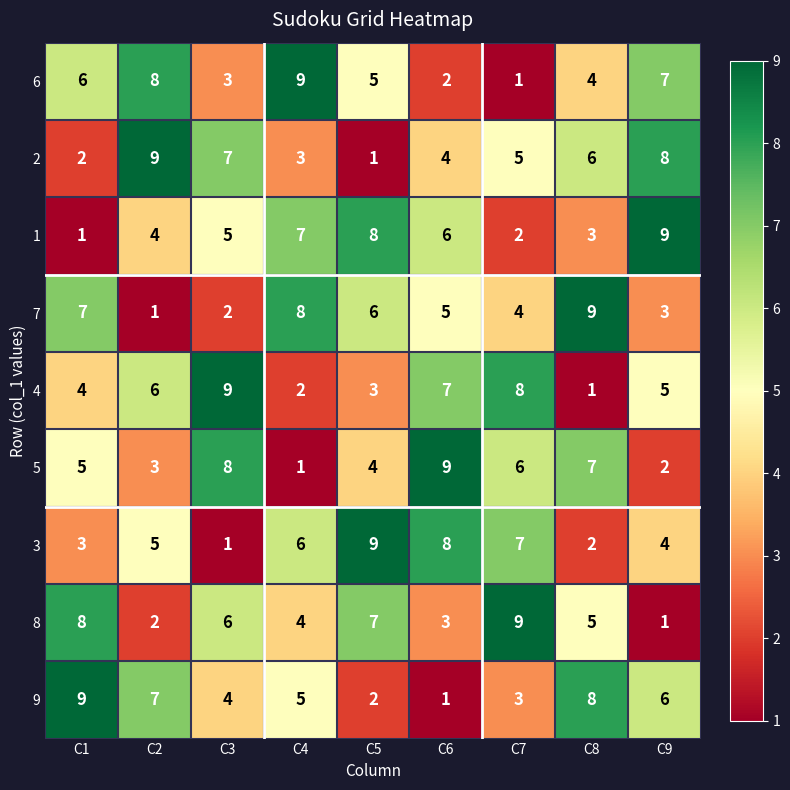

Read the 2 value at C4.

3